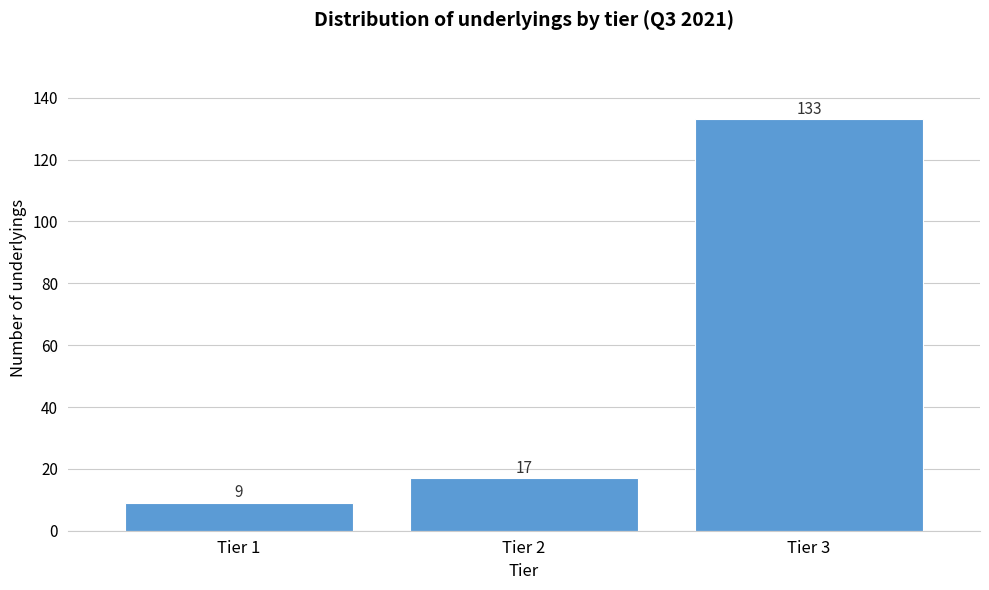

Reading right to left, what are all the values shown in this chart?

133	17	9